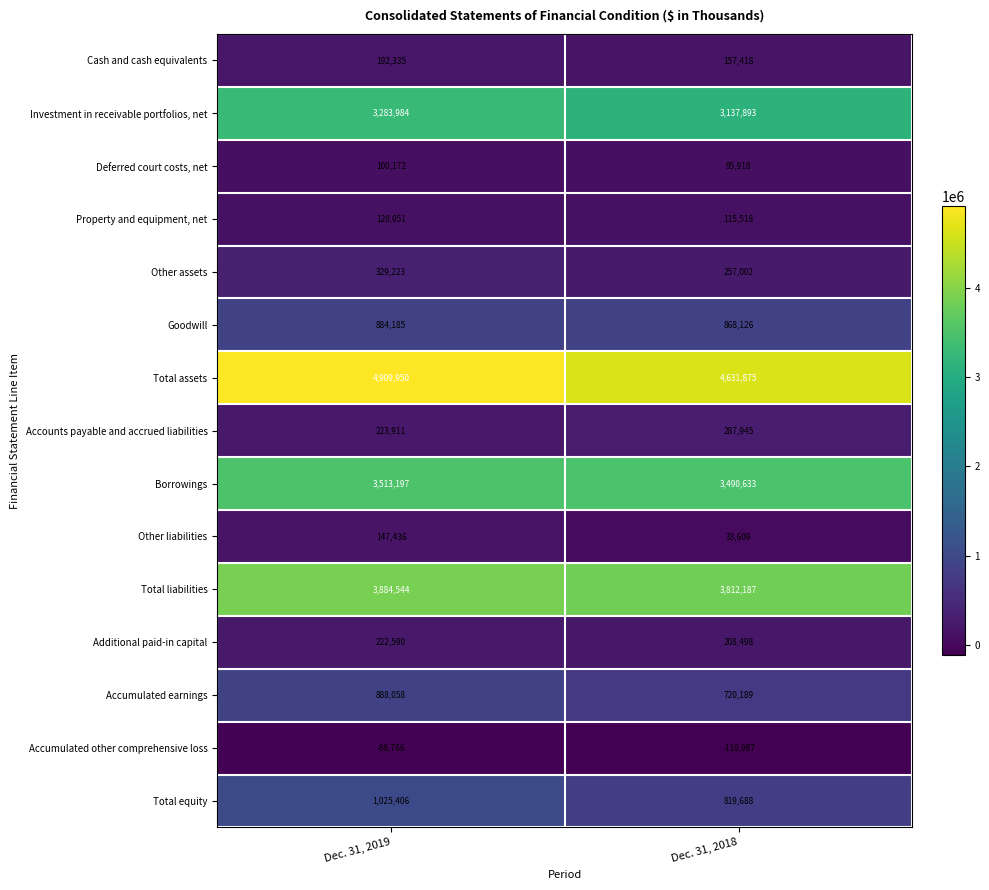

Which category has the lowest value across all series?

Dec. 31, 2018